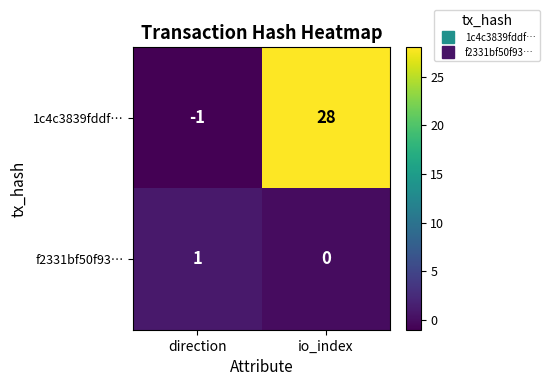

Which series has the widest spread of values?

1c4c3839fddf…